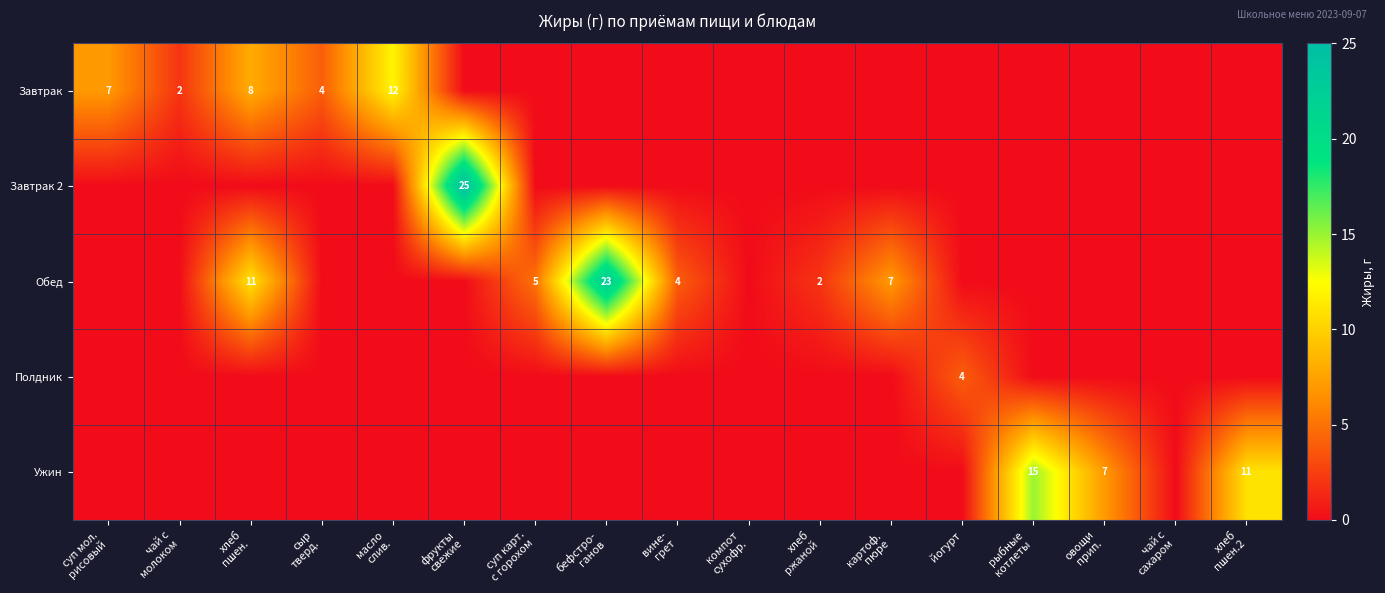

At which label is Обед closest to 11?

хлеб пшен.